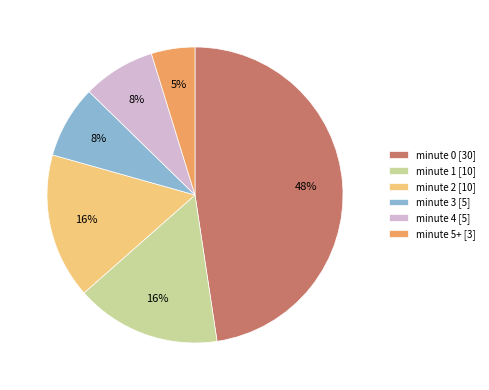

Is it true that minute 5+ [3] is 5% of the pie?

True